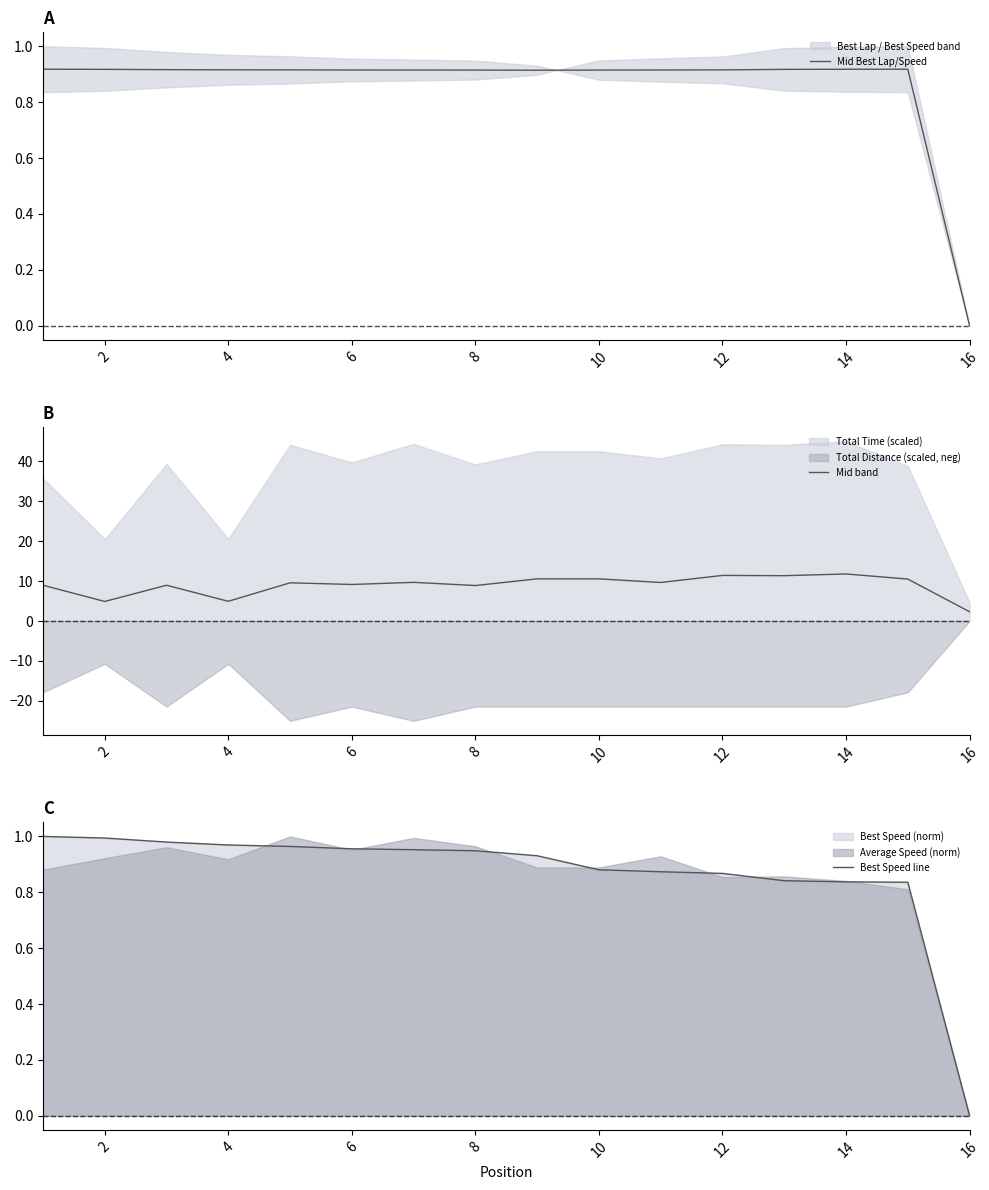

Which series has the largest range (max minus min)?

Mid band